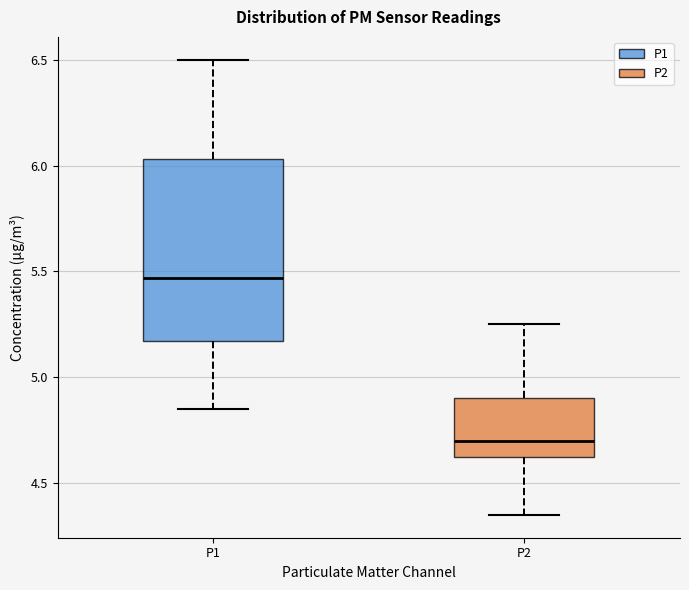

Comparing the boxes themselves (not the whiskers), which one is the tallest?

P1